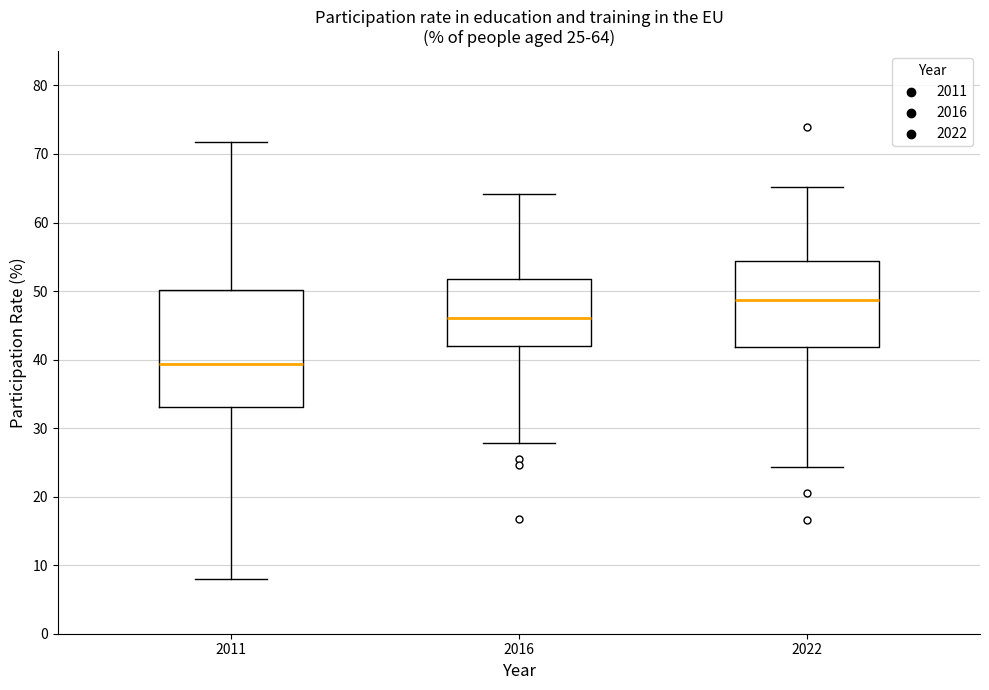

Comparing the boxes themselves (not the whiskers), which one is the tallest?

2011